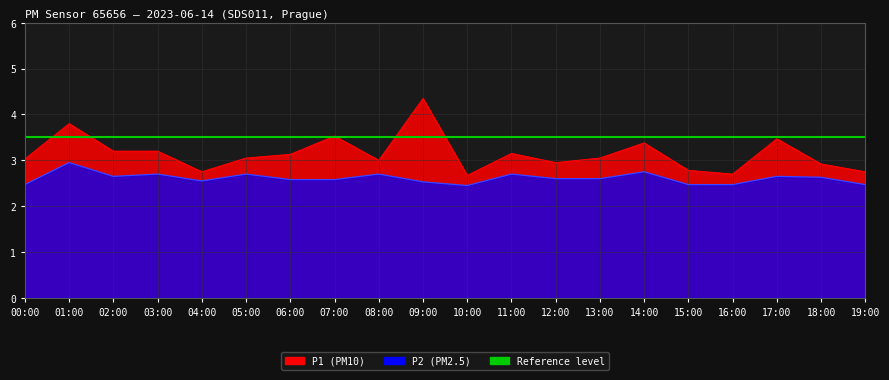

What is the greatest value displayed?

4.2